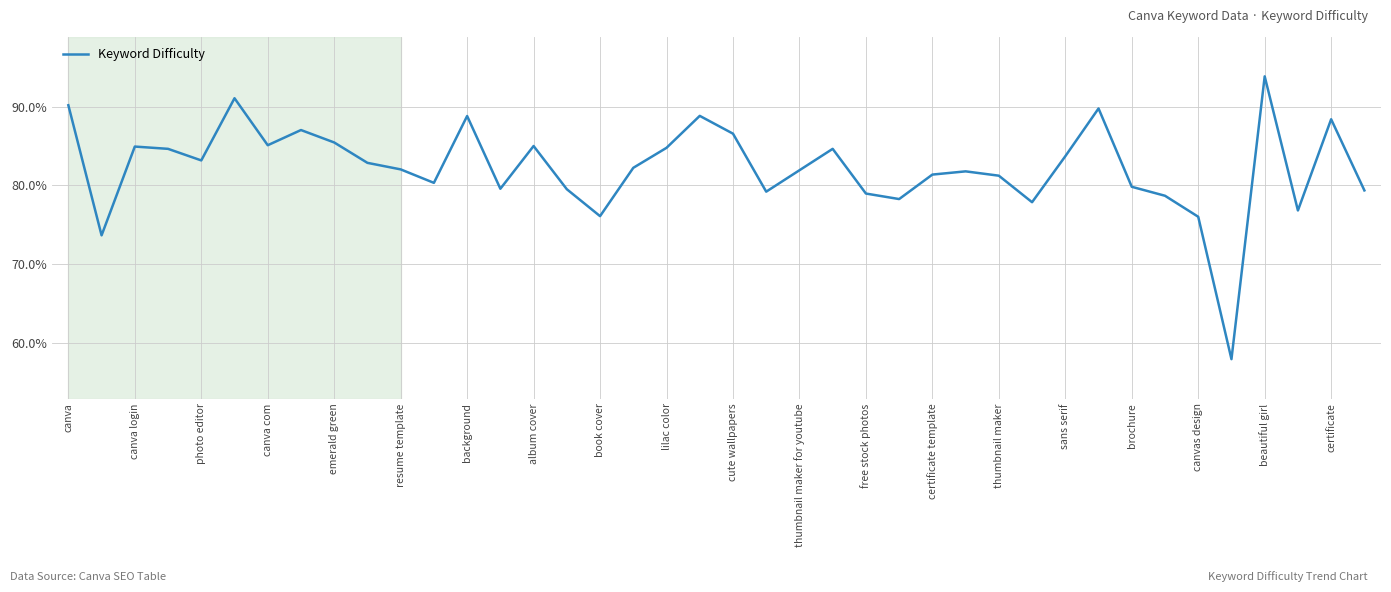

What is the difference between the maximum and minimum values?

35.9